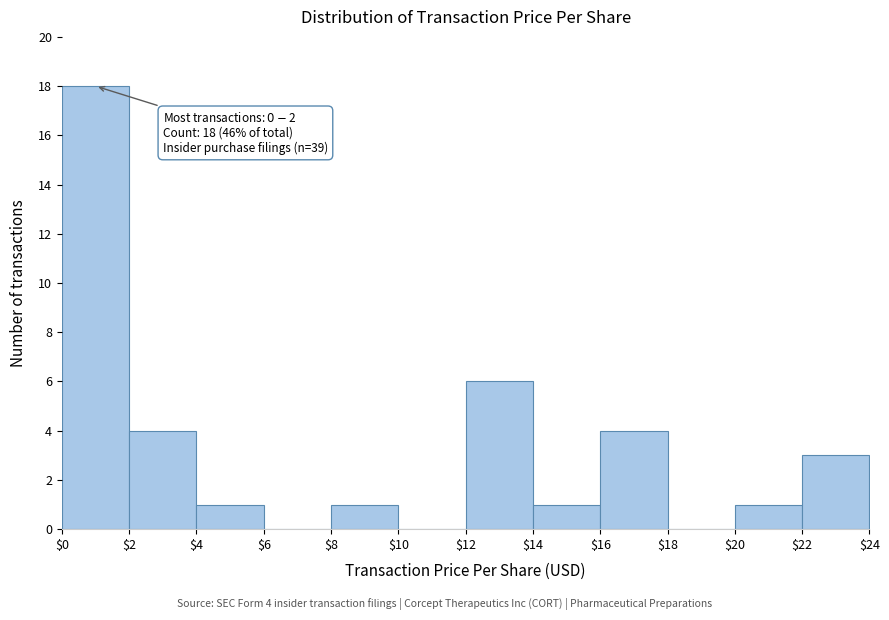

Which range on the x-axis has the tallest bar?

$0 to $2